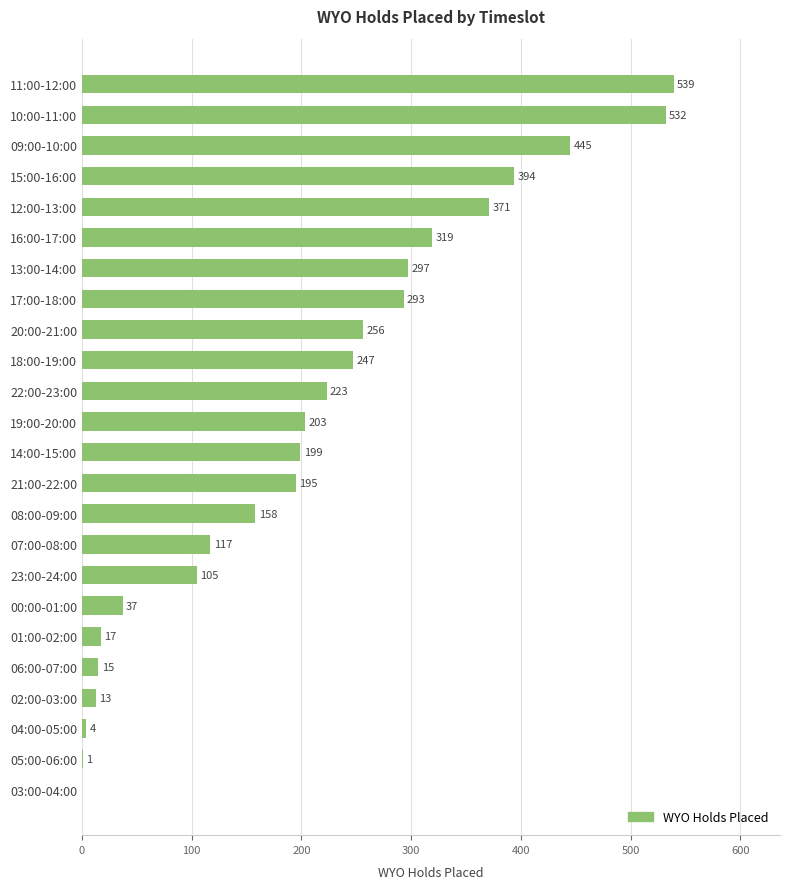

True or false: the data shows 443 at 17:00-18:00.

False